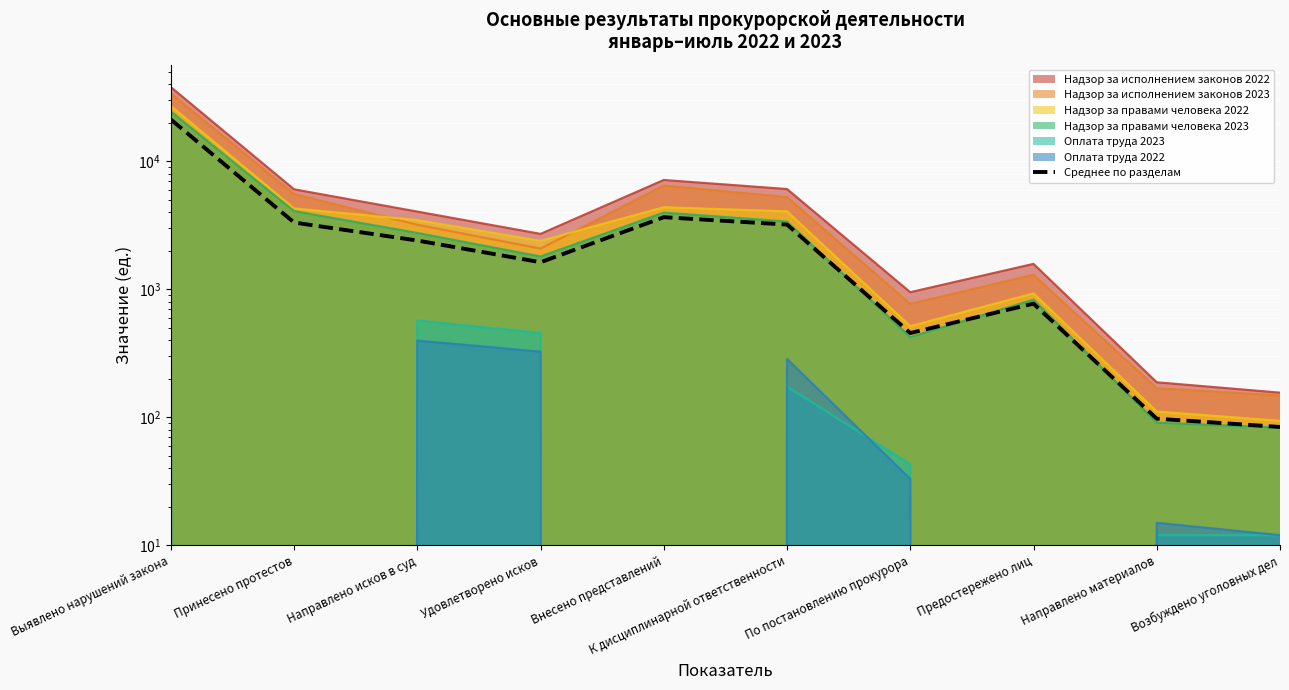

Reading left to right, list all the values displayed in this chart.

21289.8	3333.7	2410.7	1631.0	3668.0	3211.5	456.3	774.2	97.7	84.2